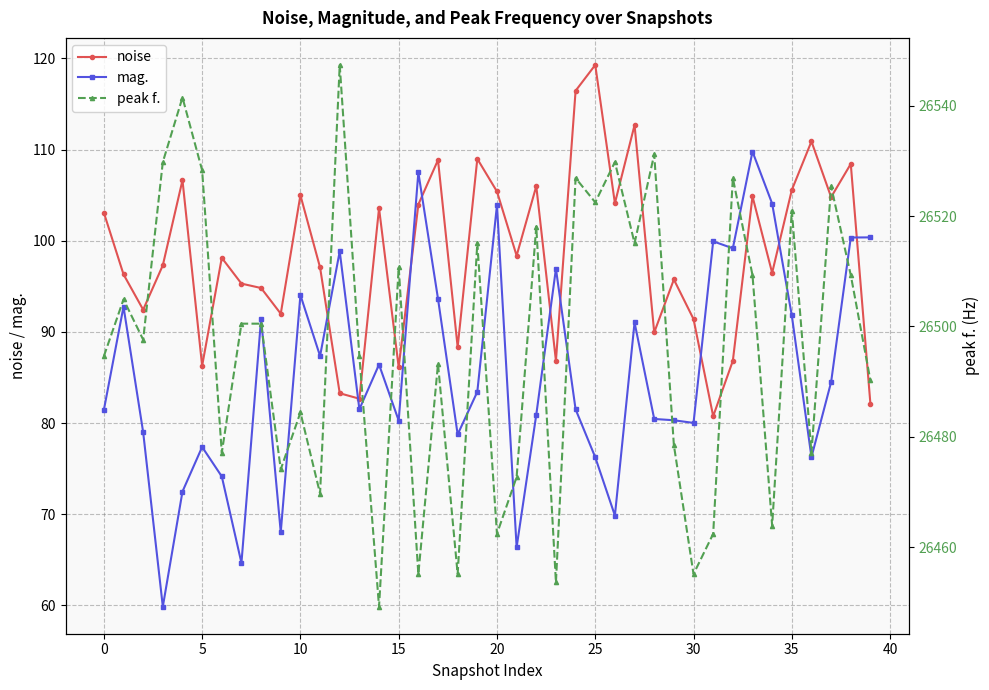

True or false: peak f. and mag. intersect in this chart.

False